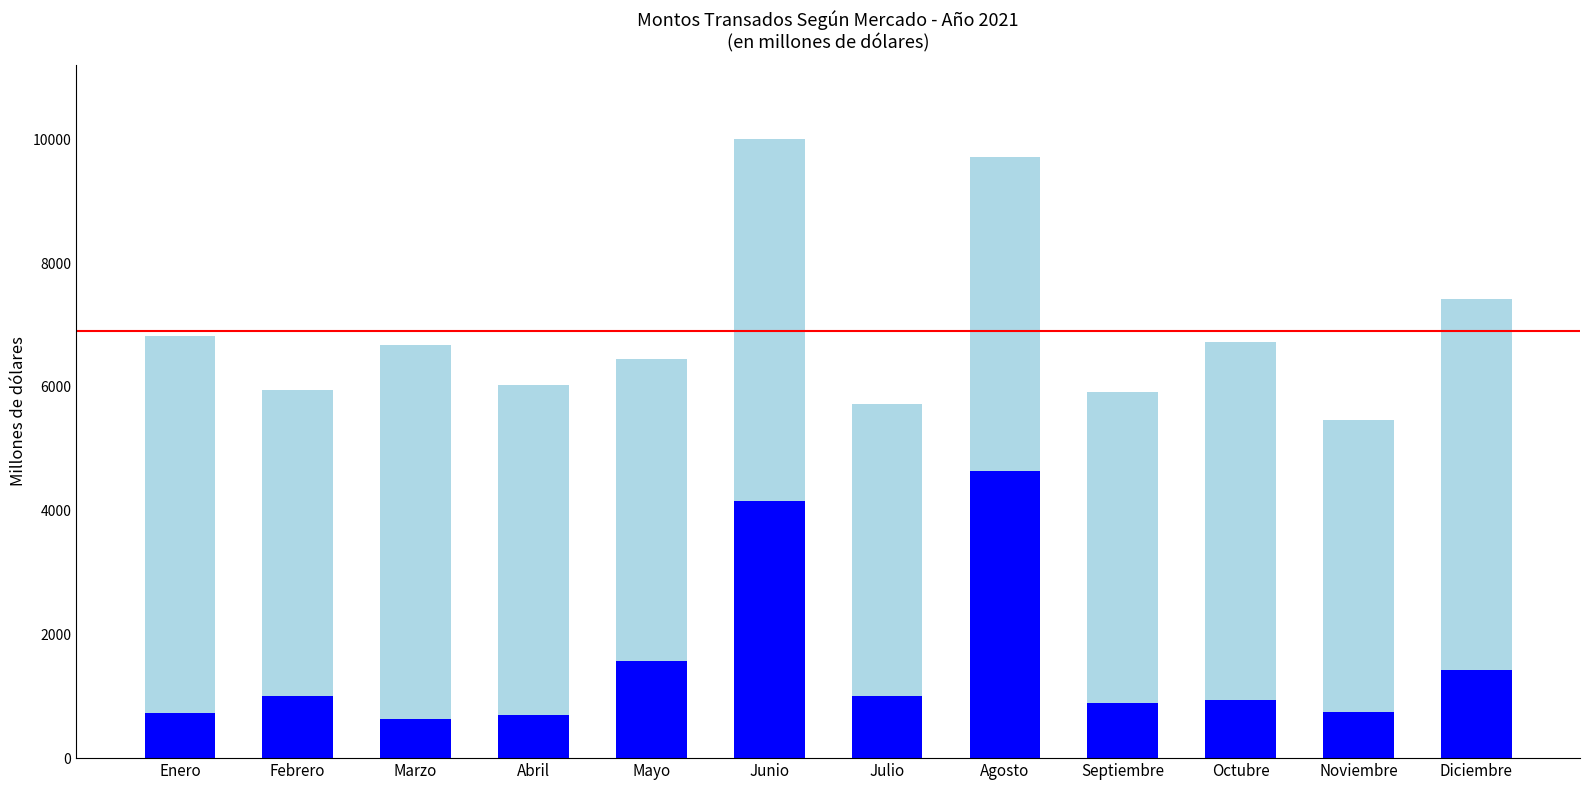

What is the total value across all series at Enero?

6827.2